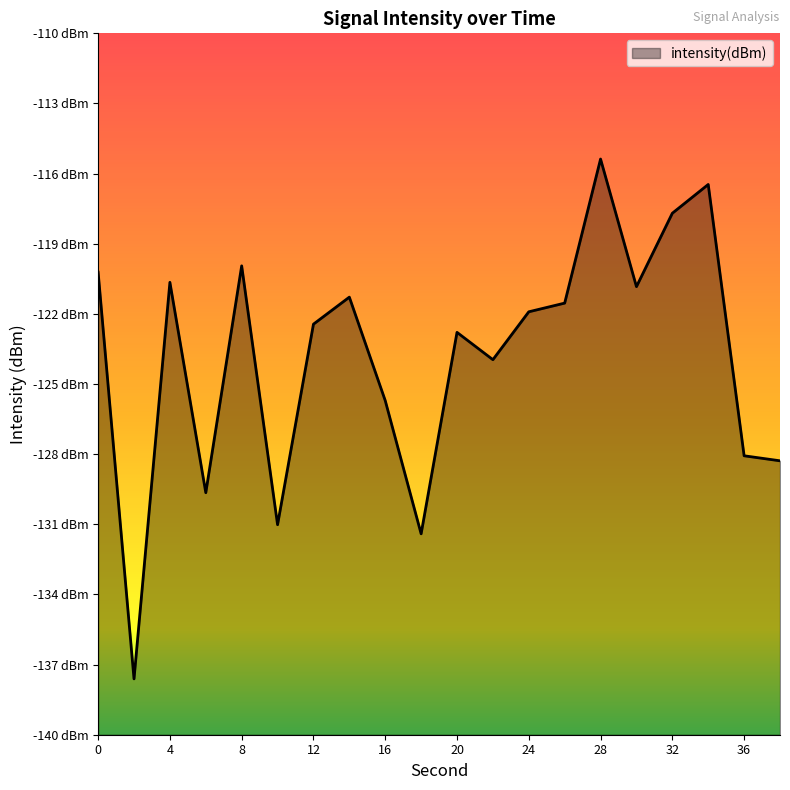

How many values are below -121?

13